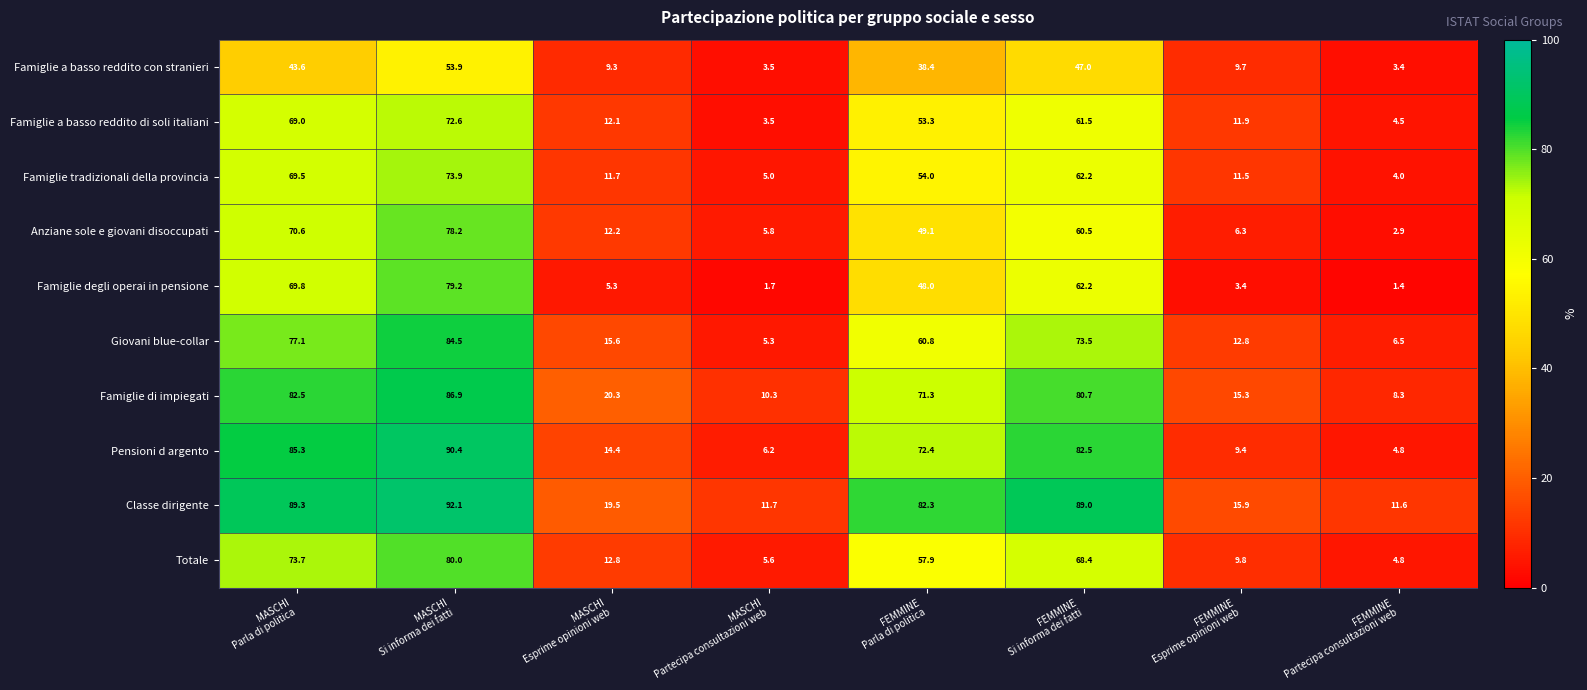

Which series has the largest range (max minus min)?

Pensioni d argento